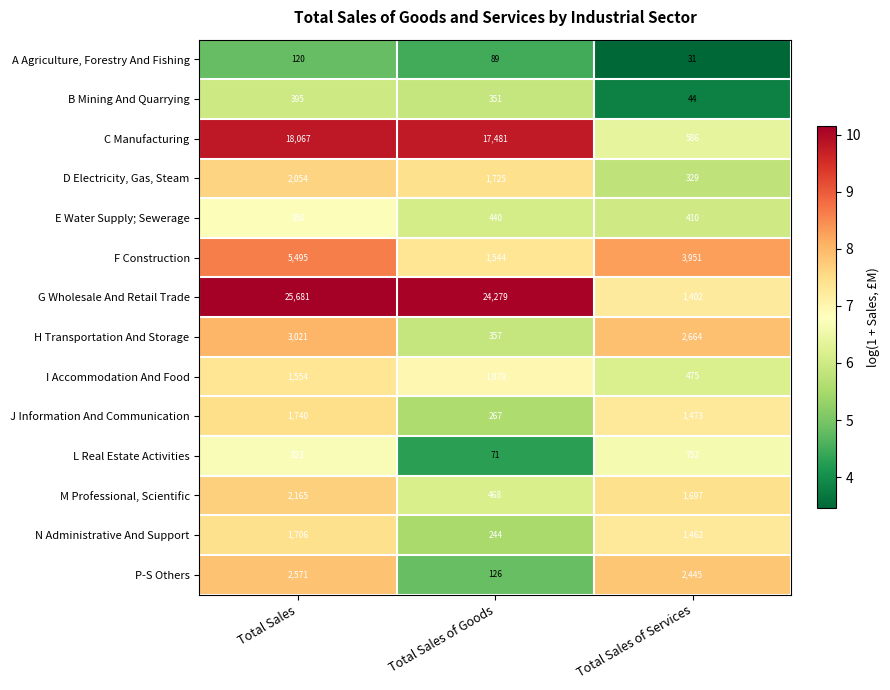

At Total Sales of Services, list the series in order from smallest to largest.

A Agriculture, Forestry And Fishing, B Mining And Quarrying, D Electricity, Gas, Steam, E Water Supply; Sewerage, I Accommodation And Food, C Manufacturing, L Real Estate Activities, G Wholesale And Retail Trade, N Administrative And Support, J Information And Communication, M Professional, Scientific, P-S Others, H Transportation And Storage, F Construction